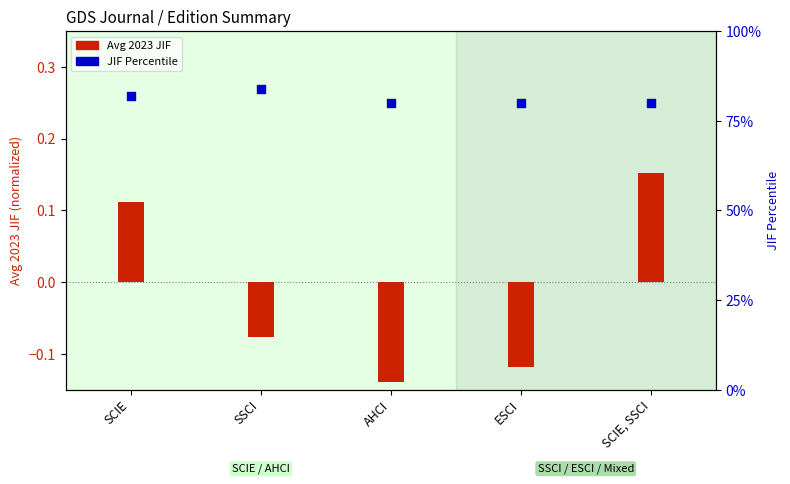

What are all the series names shown in the legend?

Avg 2023 JIF, JIF Percentile